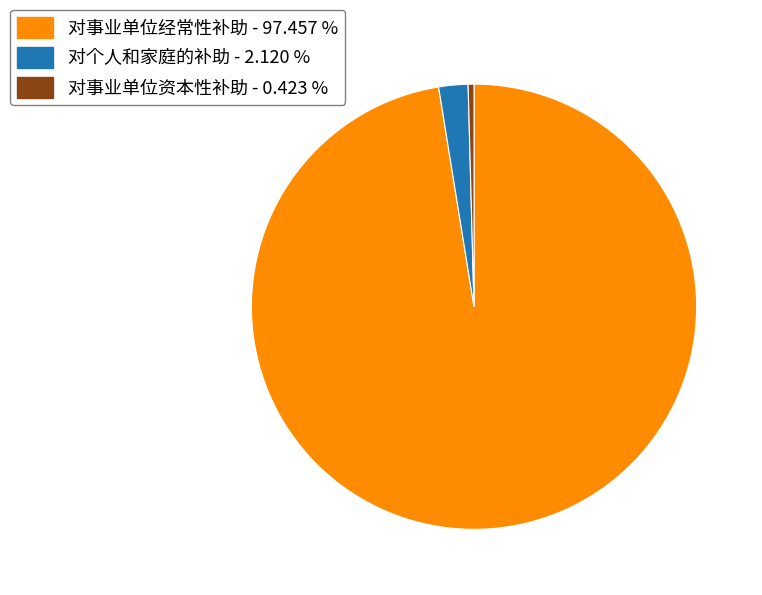

Do 对个人和家庭的补助 - 2.120 % and 对事业单位资本性补助 - 0.423 % together represent more than half of the pie?

No